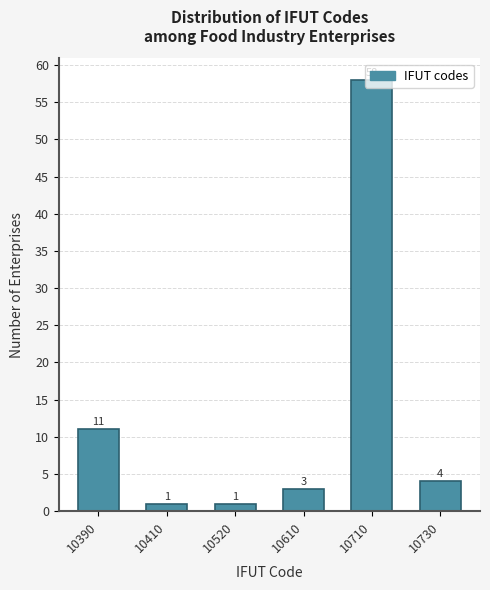

What is the difference between the values at 10730 and 10710?

54